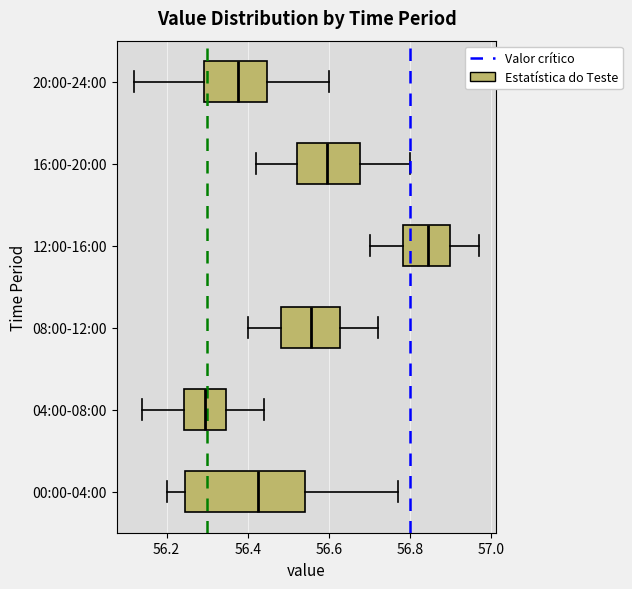

Reading bottom to top, transcribe this box plot: for each box, give where its median line is, the range the box spans, and where its two whiskers end, as read against the x-axis. The values are not printed on the chart, so give them approximately, as read against the axis.

00:00-04:00: median 56.42, box 56.24 to 56.54, whiskers 56.20 to 56.78
04:00-08:00: median 56.30, box 56.24 to 56.34, whiskers 56.14 to 56.44
08:00-12:00: median 56.56, box 56.48 to 56.62, whiskers 56.40 to 56.72
12:00-16:00: median 56.84, box 56.78 to 56.90, whiskers 56.70 to 56.98
16:00-20:00: median 56.60, box 56.52 to 56.68, whiskers 56.42 to 56.80
20:00-24:00: median 56.38, box 56.30 to 56.44, whiskers 56.12 to 56.60